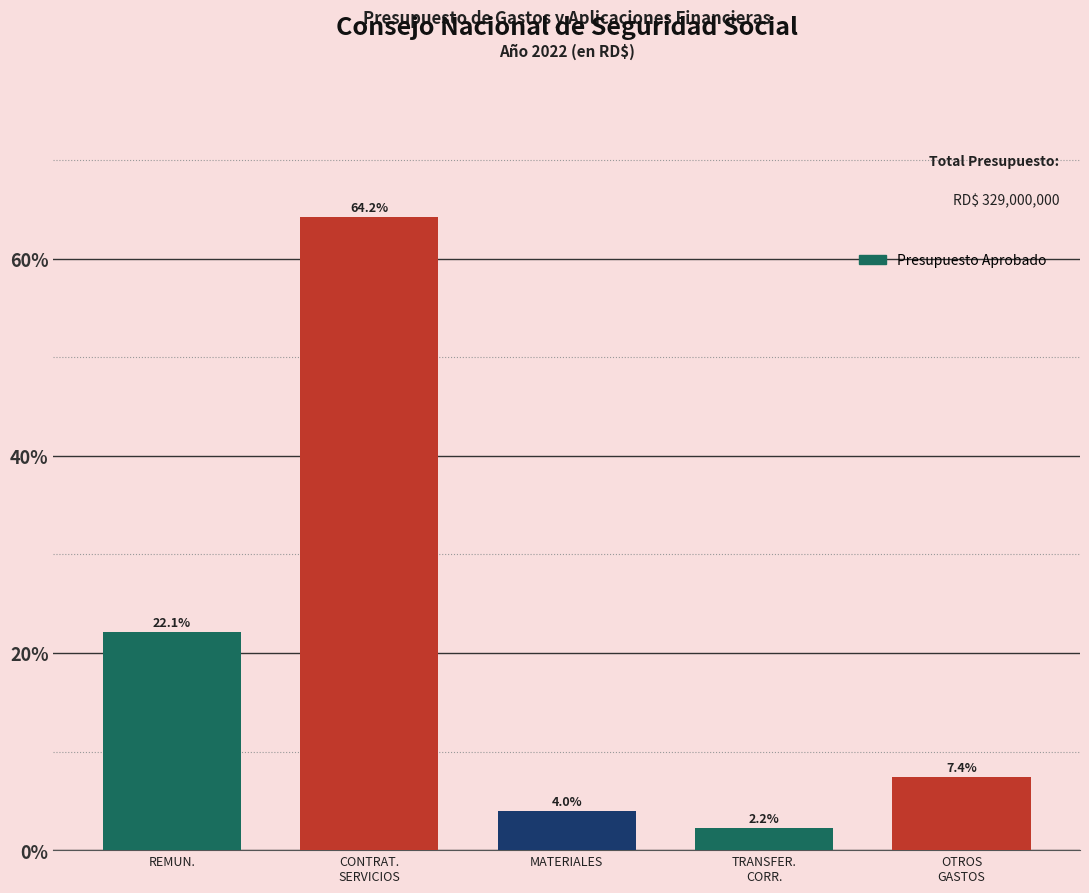

Reading left to right, extract all data points from this chart.

22.1	64.2	4.0	2.2	7.4